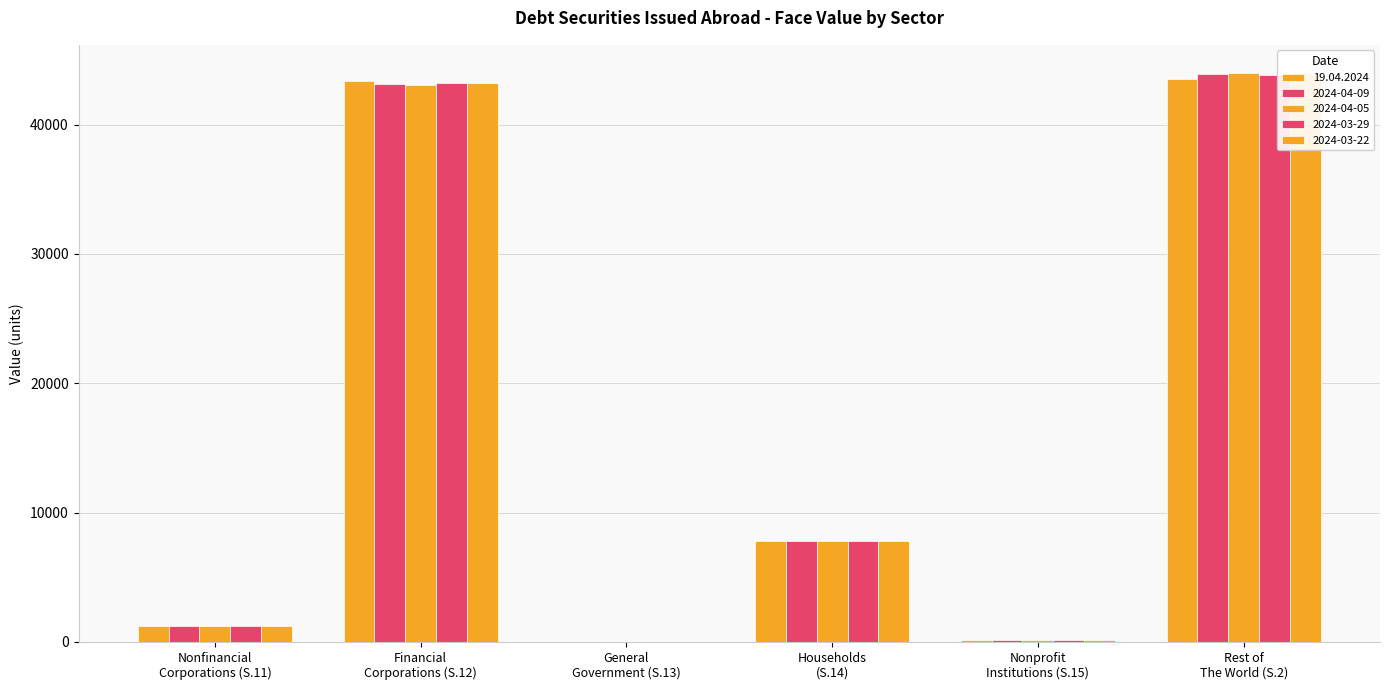

What is the sum of the 19.04.2024 values at General
Government (S.13) and Nonfinancial
Corporations (S.11)?

1223.3